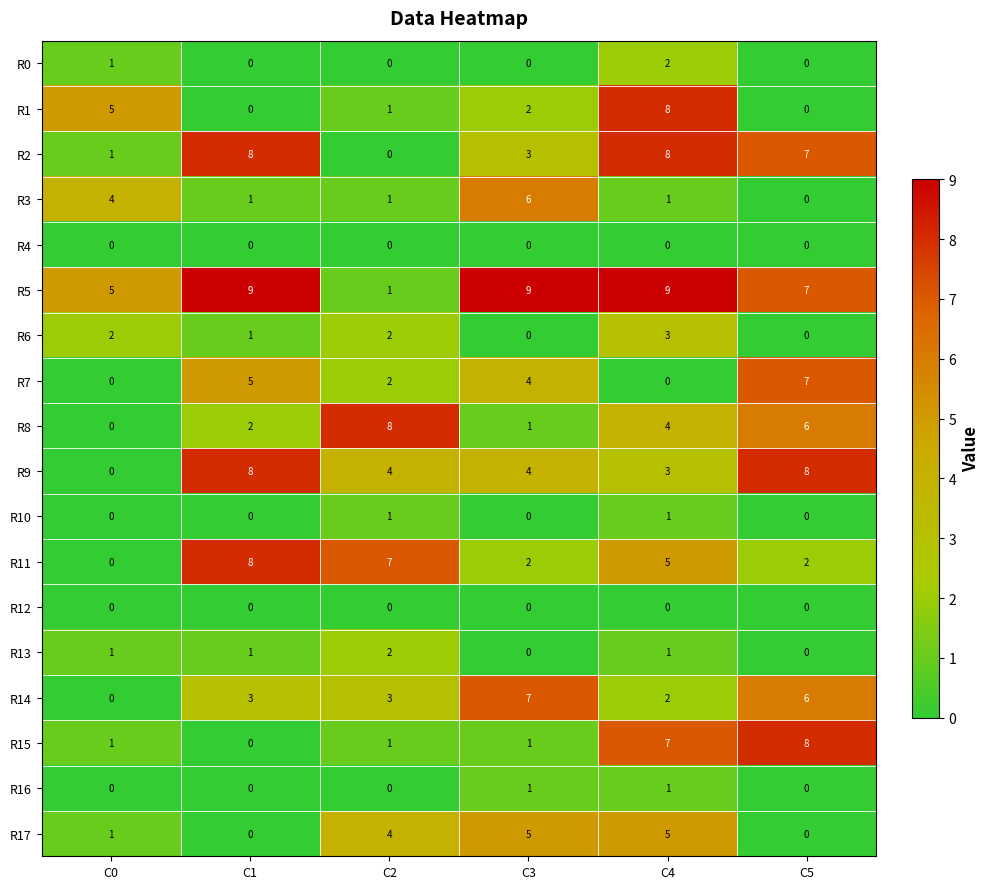

What is the maximum value shown in the chart?

9